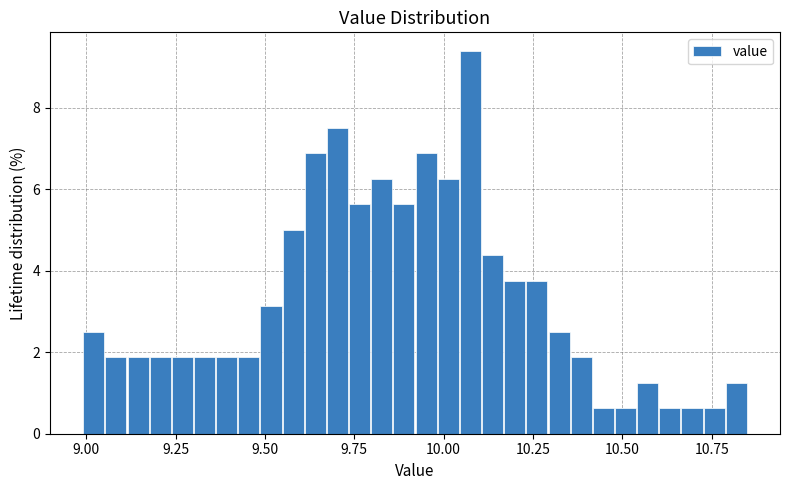

Around what value on the x-axis is the tallest bar? Give the approximate position of its centre, as read against the axis.

10.10